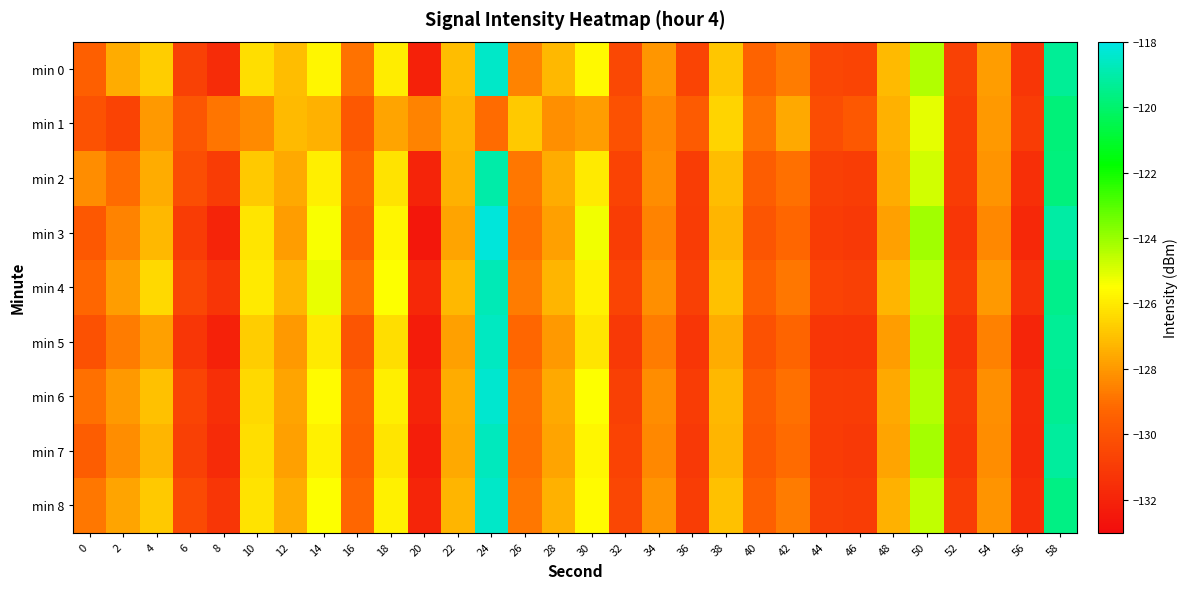

At 54, list the series in order from smallest to largest.

min 5, min 3, min 7, min 6, min 2, min 8, min 1, min 4, min 0